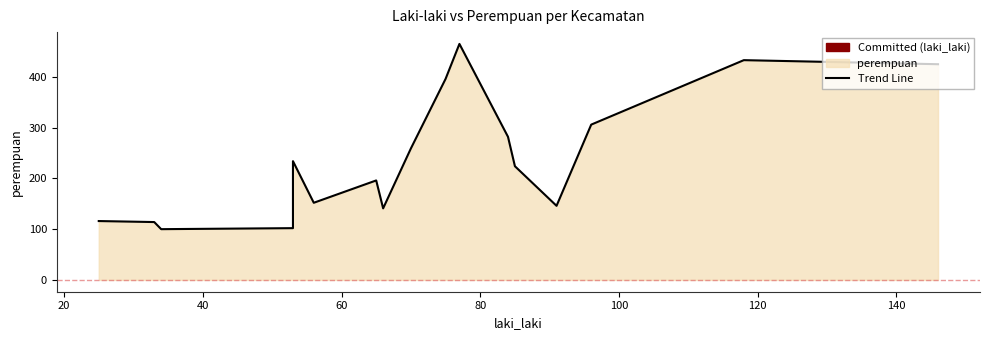

Which series changed the most between Trumon and Tapaktuan?

perempuan